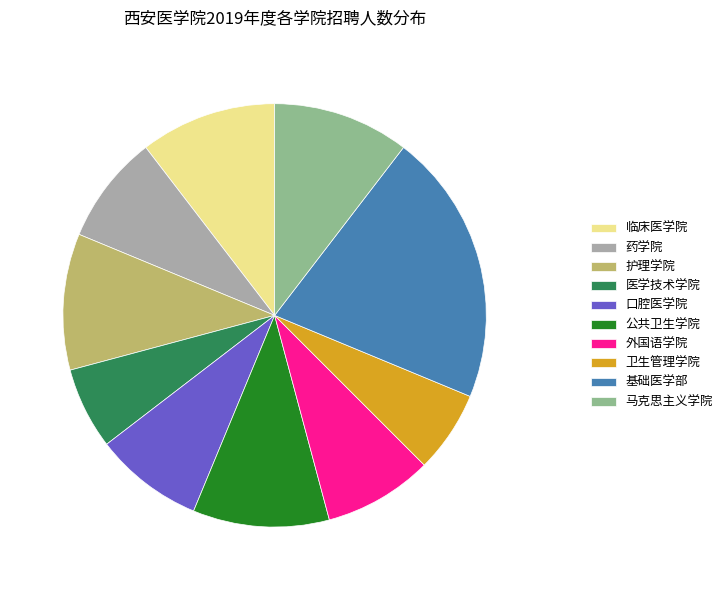

Is 临床医学院 the majority of the pie?

No